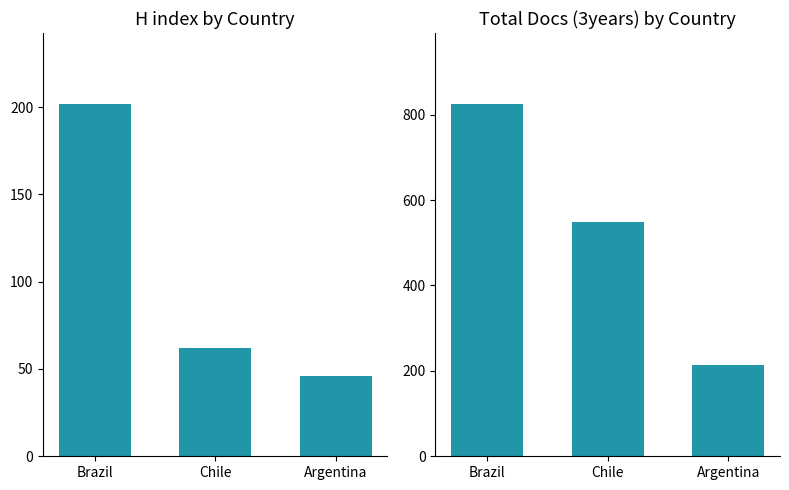

Read the H index value at Argentina, to the nearest 5.

45